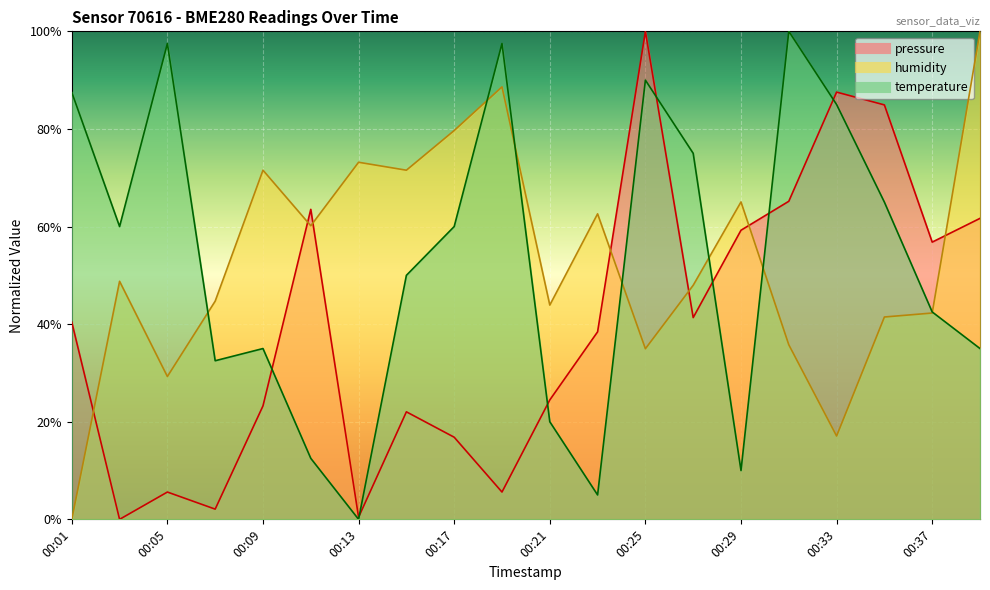

True or false: humidity and pressure intersect in this chart.

True